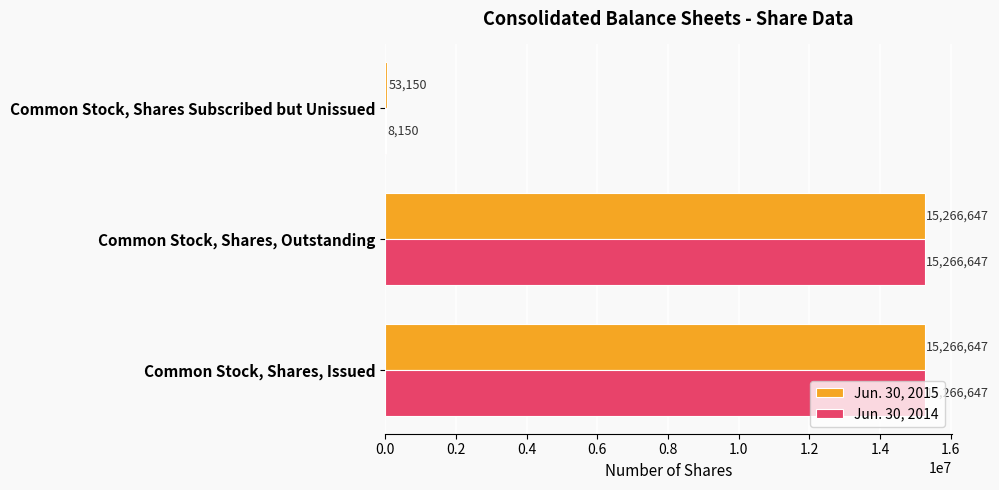

What is the maximum value for Jun. 30, 2015?

15266647